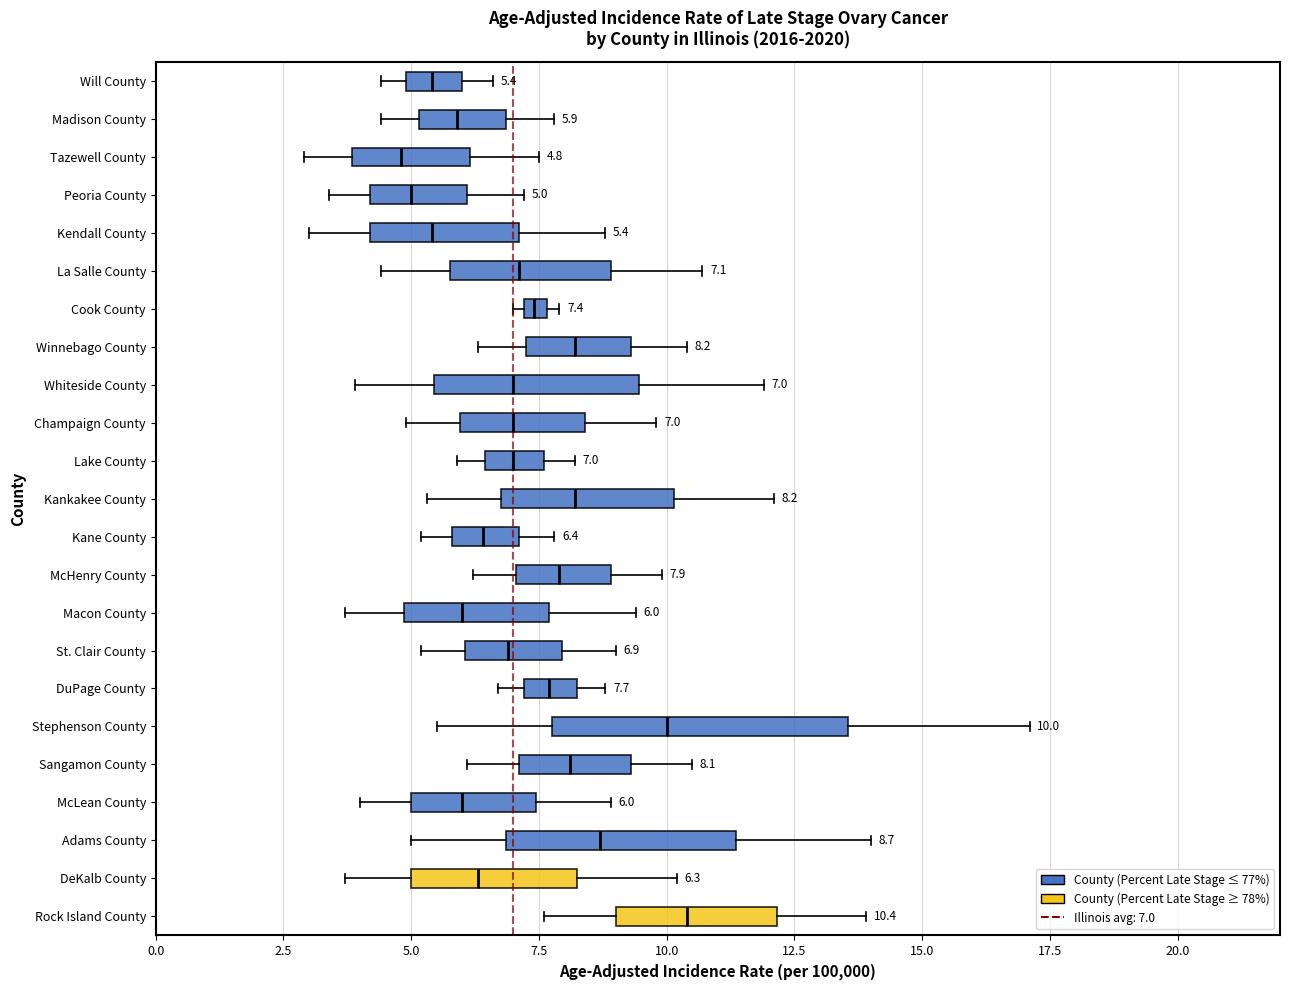

Which box is the widest, from its left edge to its right edge?

Stephenson County